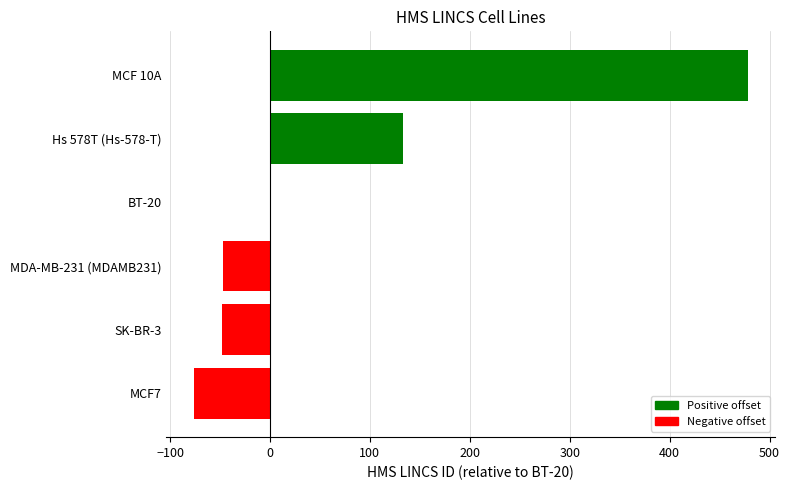

The value at SK-BR-3 is -48. True or false?

True